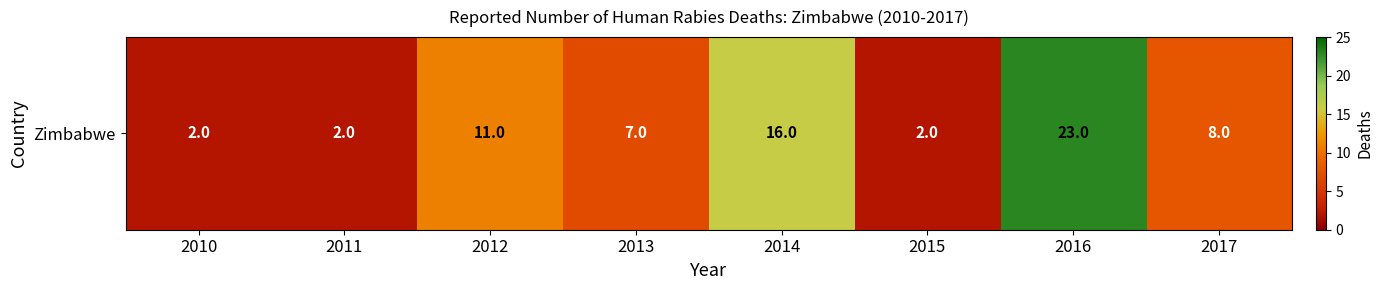

Count the number of values greater than 8.

3